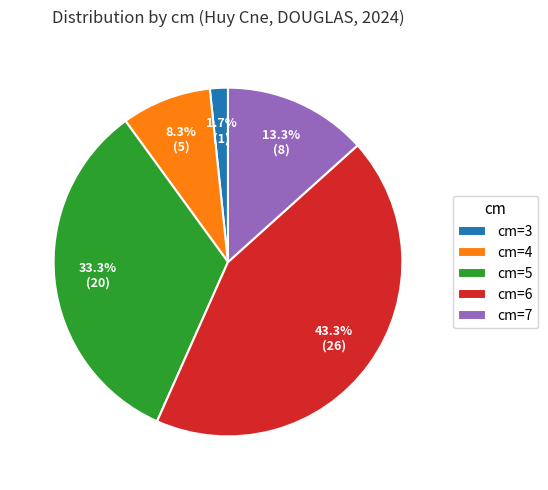

How many segments does this pie chart have?

5